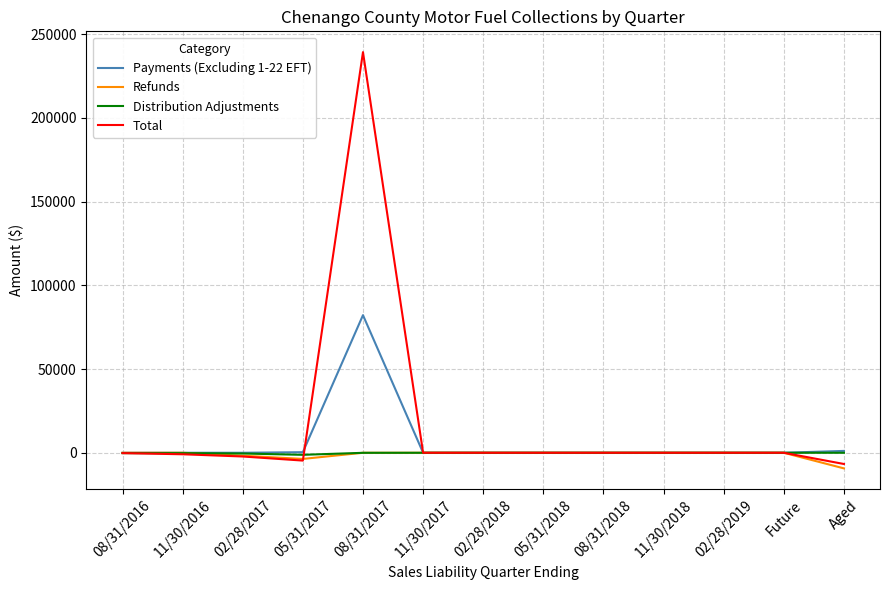

Which series has the largest total across all categories?

Total